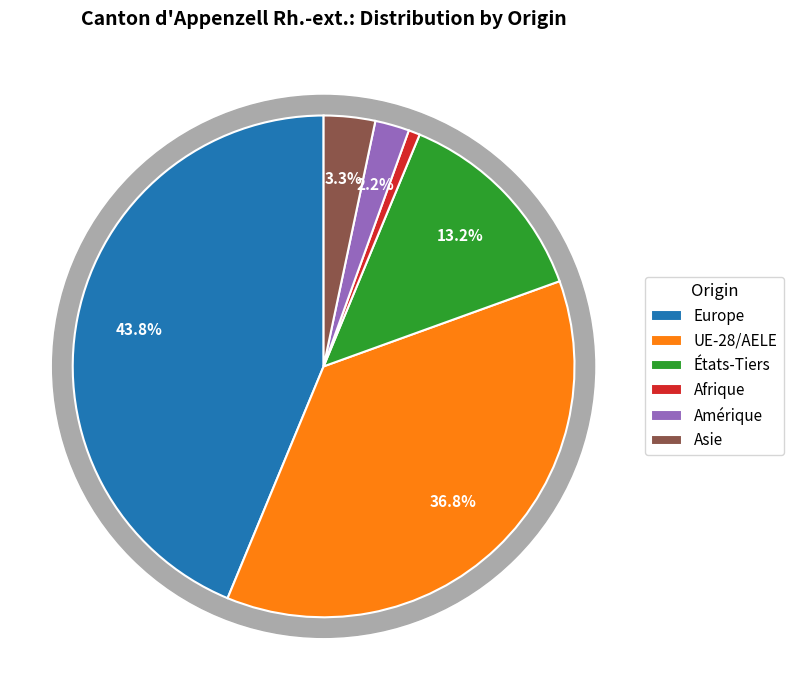

To the nearest percent, what percentage of the pie is Amérique?

2%